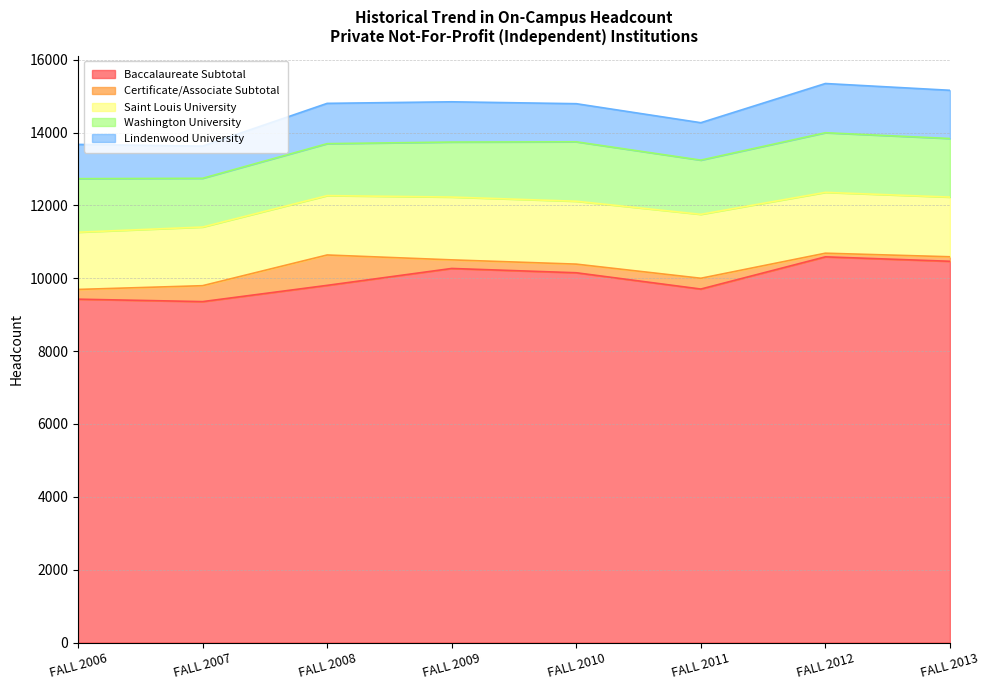

What is the difference between the second highest and second lowest values in the Saint Louis University series?

116